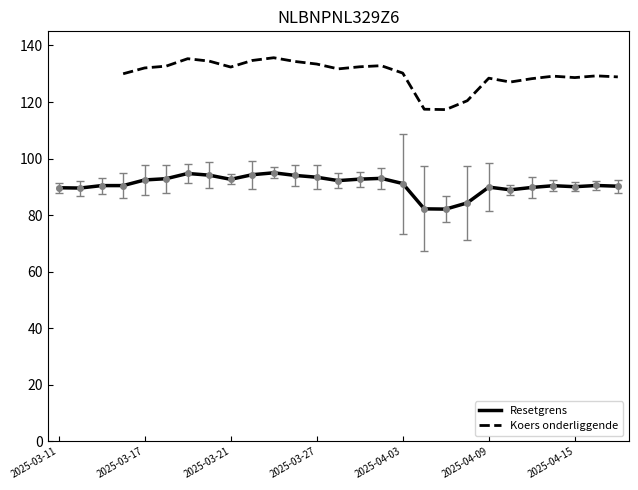

How many data points in Koers onderliggende are above 129?

16